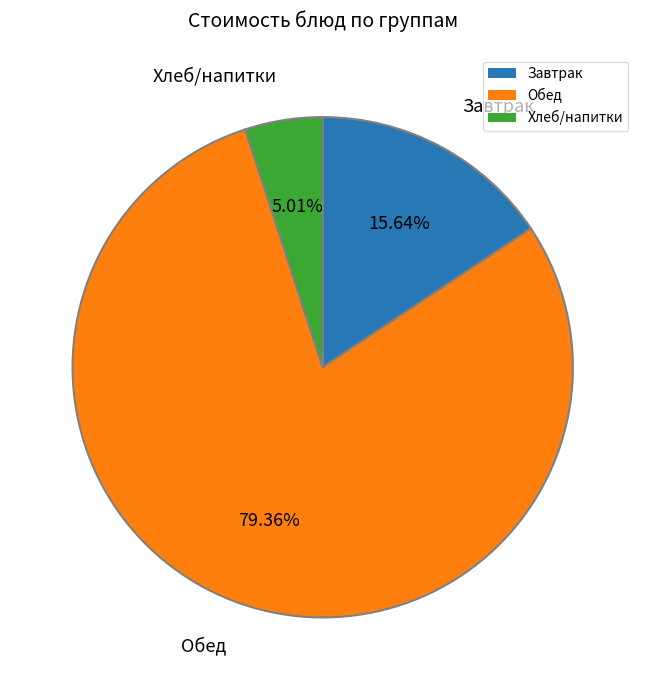

How many segments does this pie chart have?

3